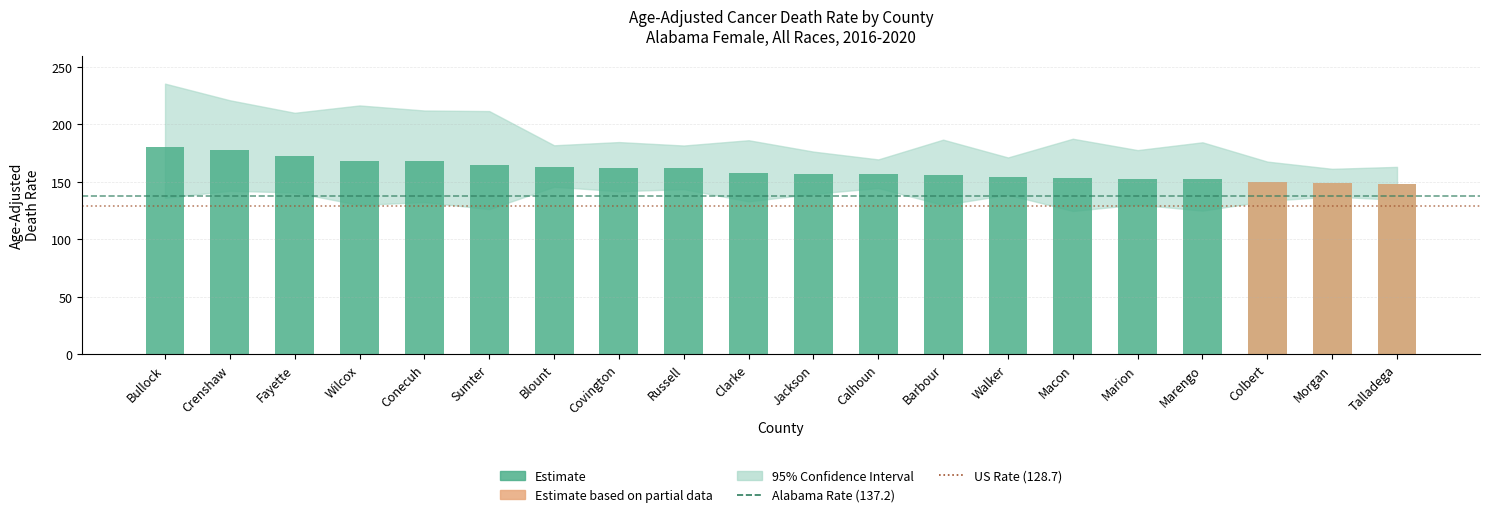

The value at Calhoun is 156.6. True or false?

True